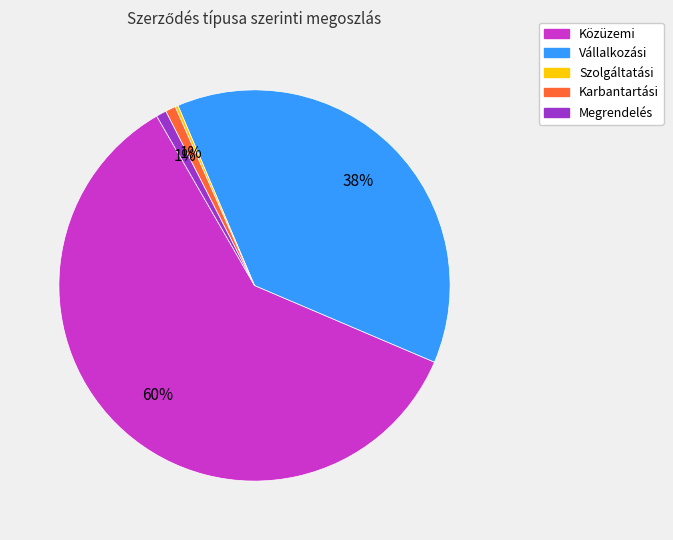

Is there a majority slice in this chart?

Yes